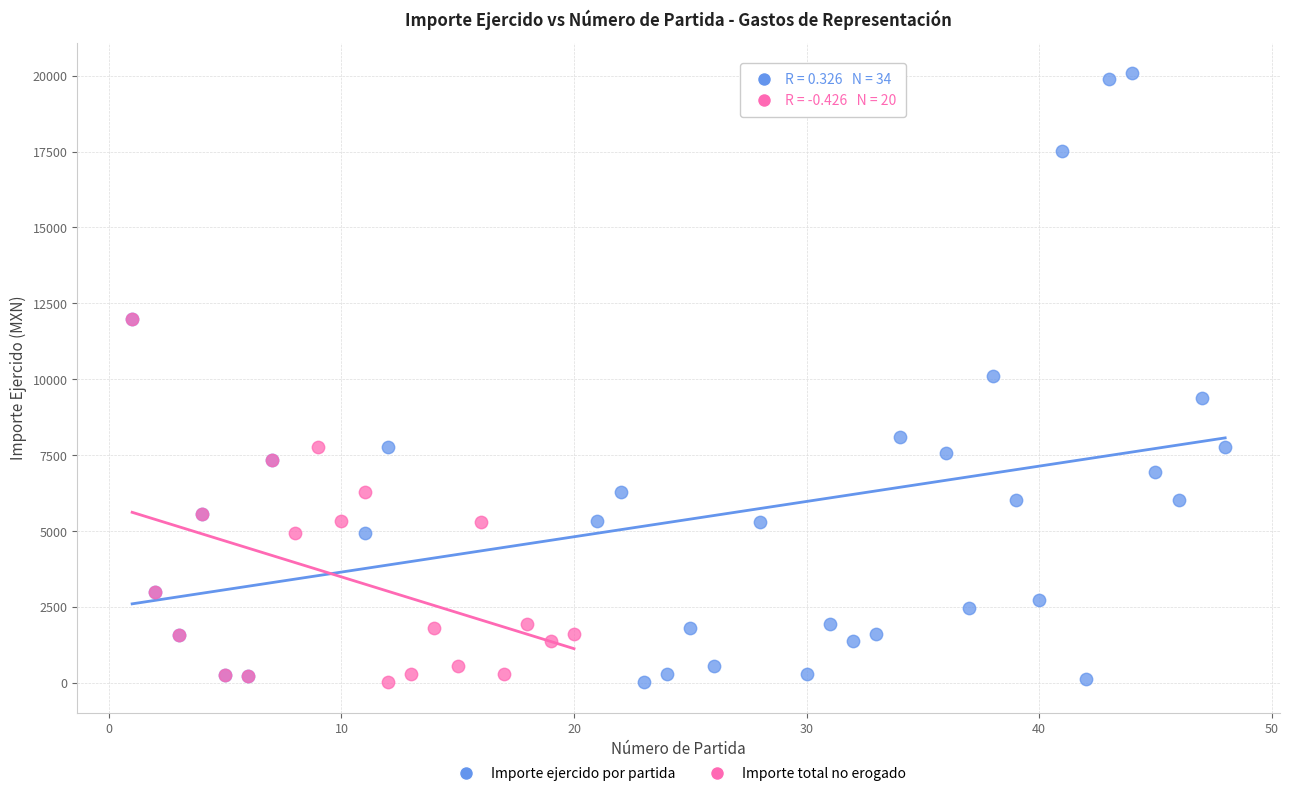

Which series has the largest Y range (max minus min)?

Importe ejercido por partida